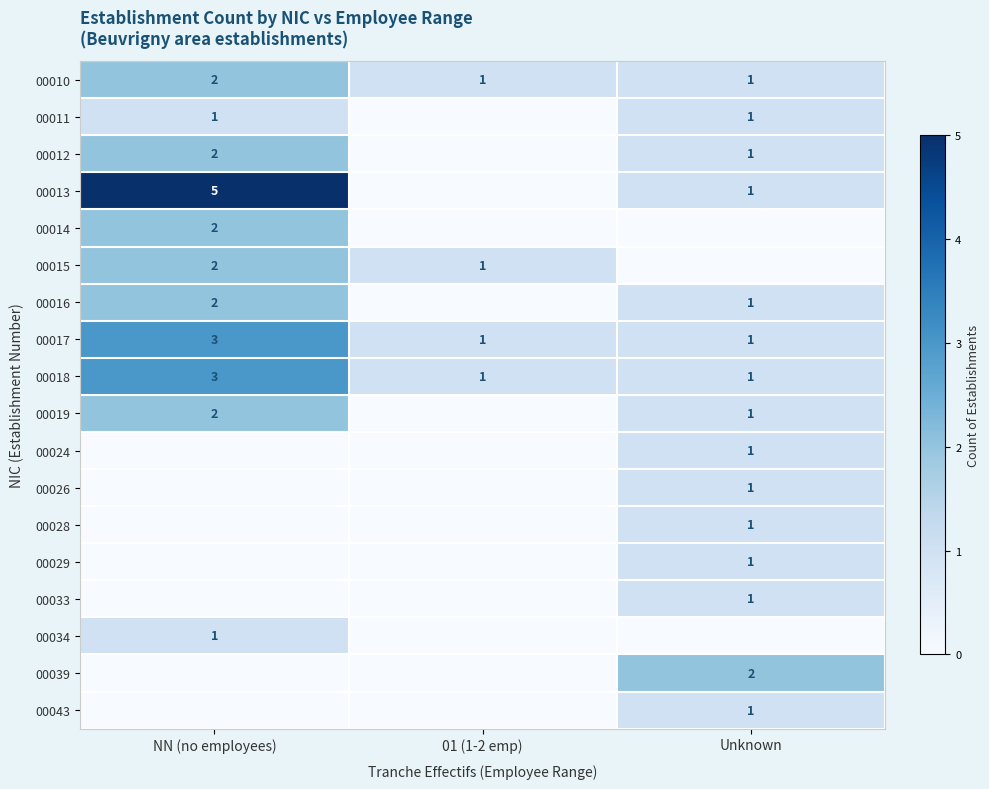

What is the sum of the 00010 values at 01 (1-2 emp) and NN (no employees)?

3